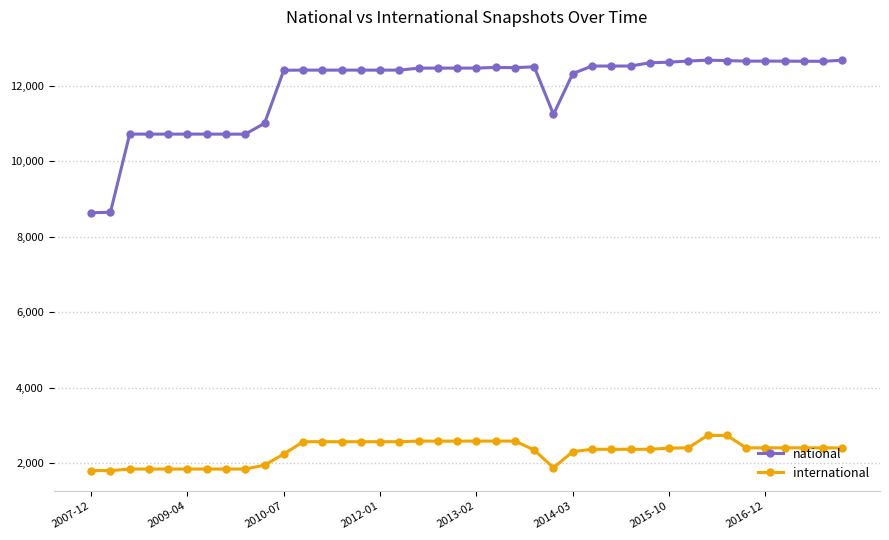

True or false: national has more than 0 interior local peaks.

True